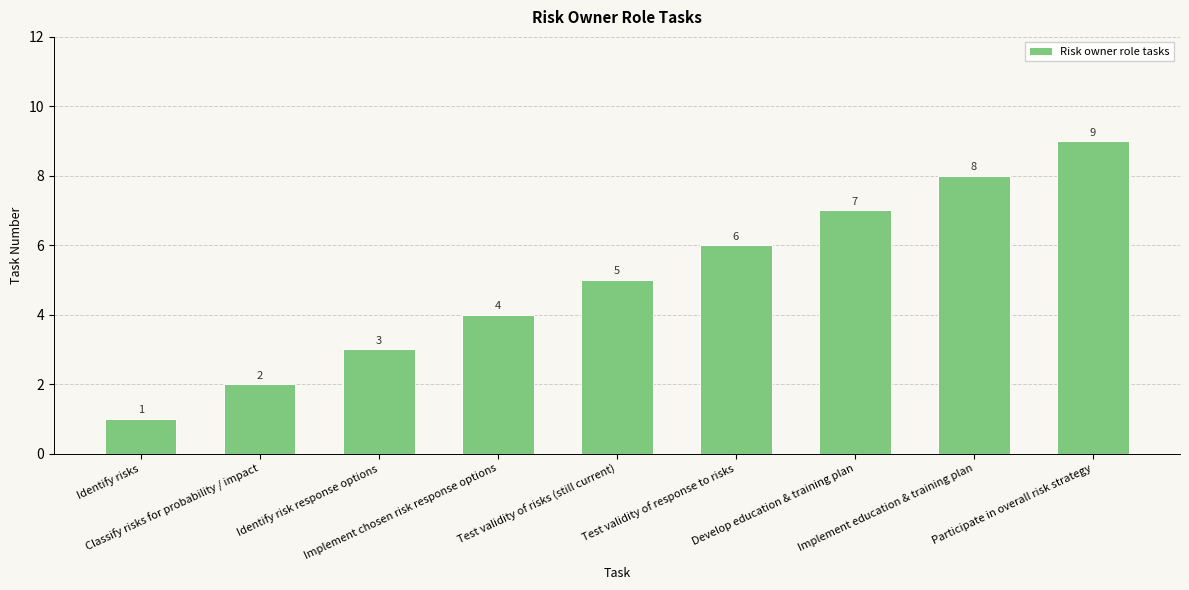

What is the smallest value displayed?

1